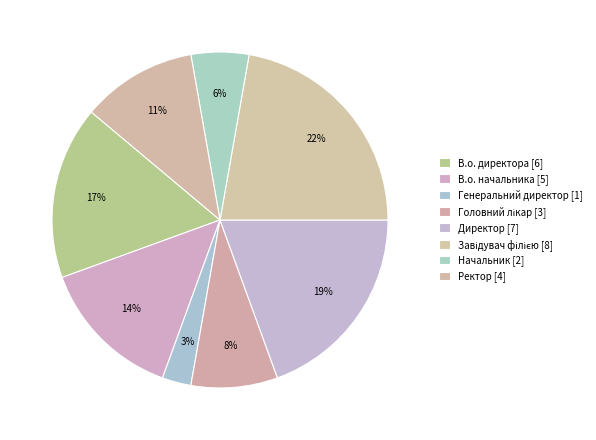

How many segments does this pie chart have?

8